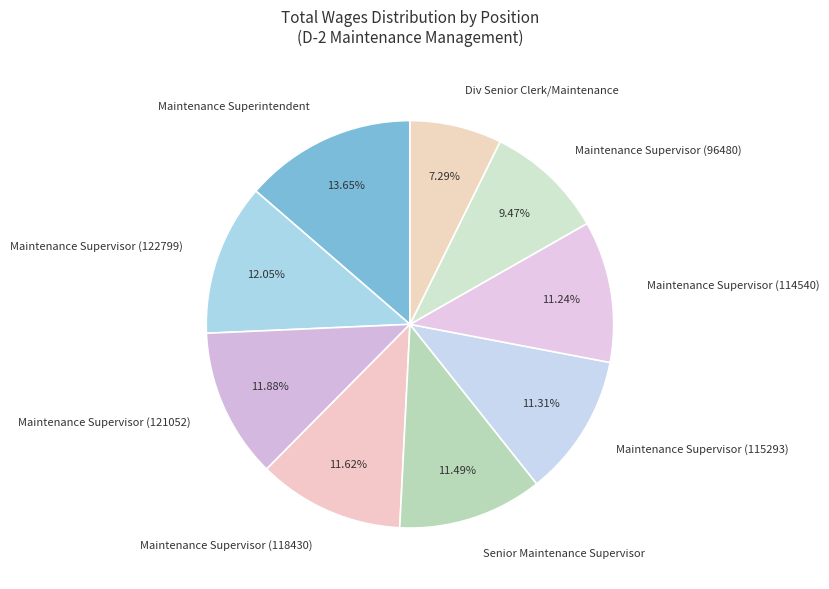

Does Maintenance Supervisor (118430) account for over 50% of the chart?

No